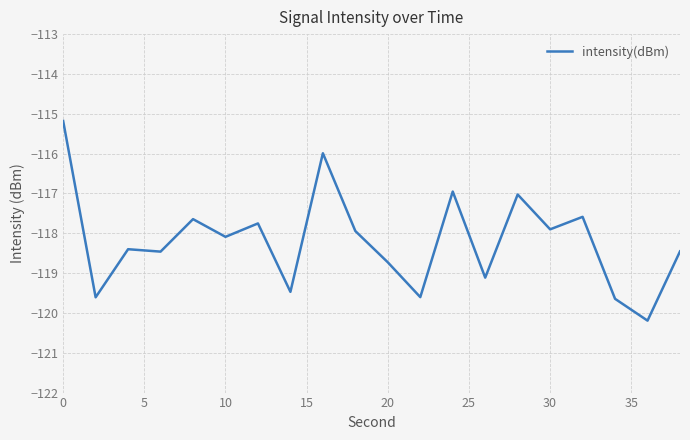

What is the smallest value displayed?

-120.2